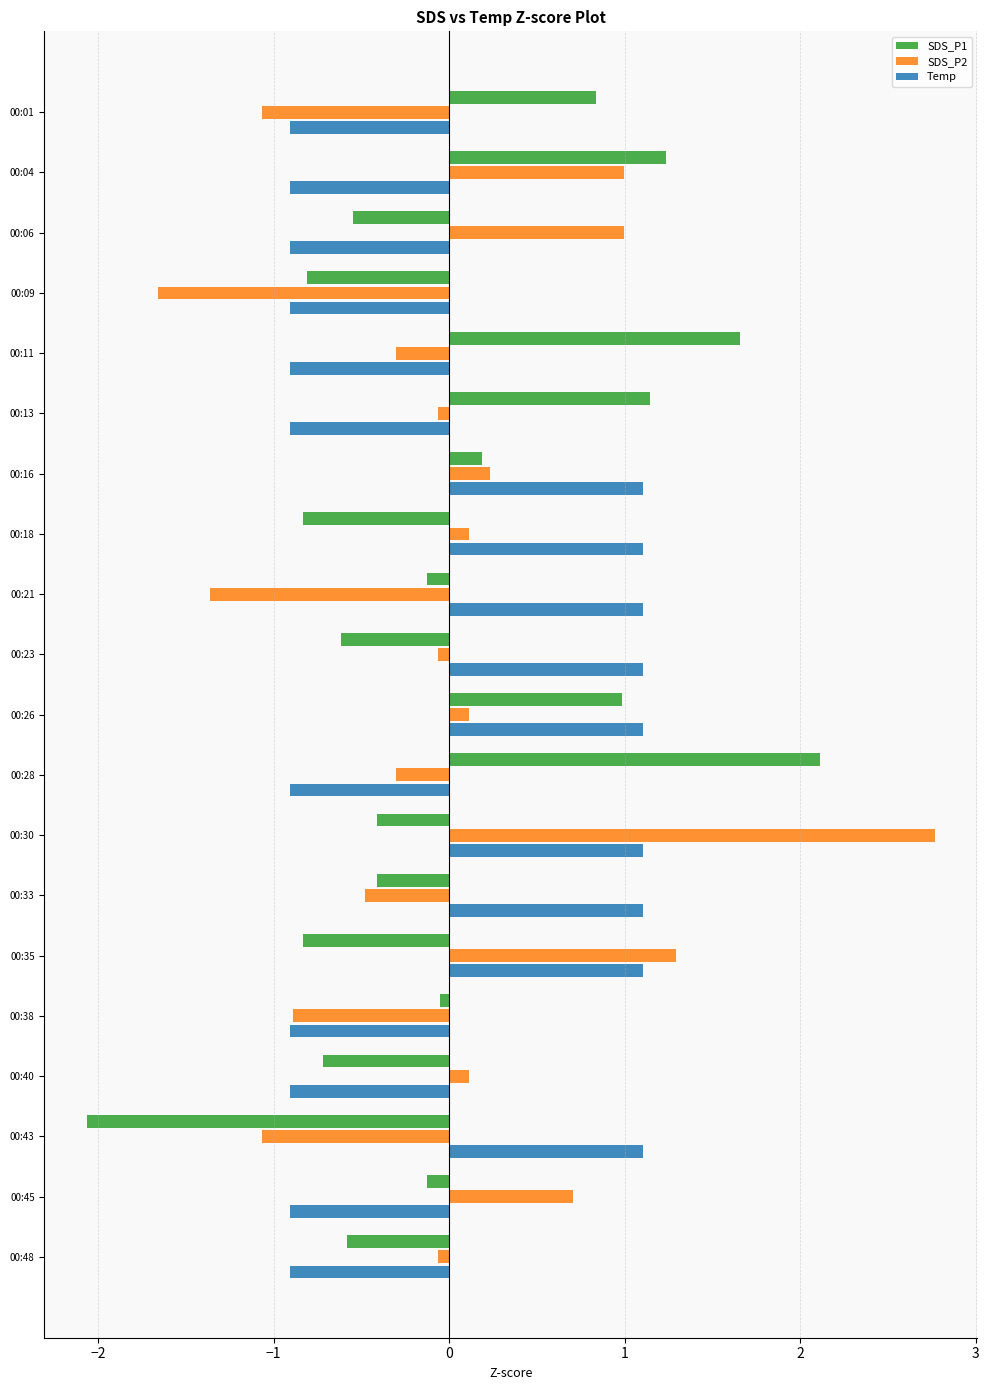

Is it true that Temp equals 1.1 at 00:16?

True